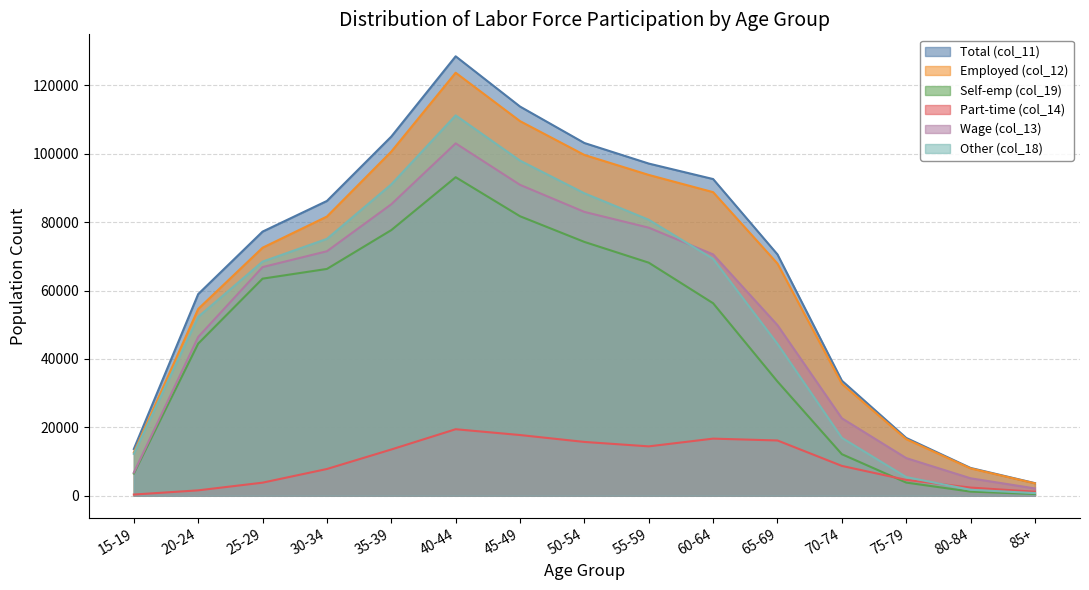

What is the value of the Self-emp (col_19) point at the 5th from the left?

77654